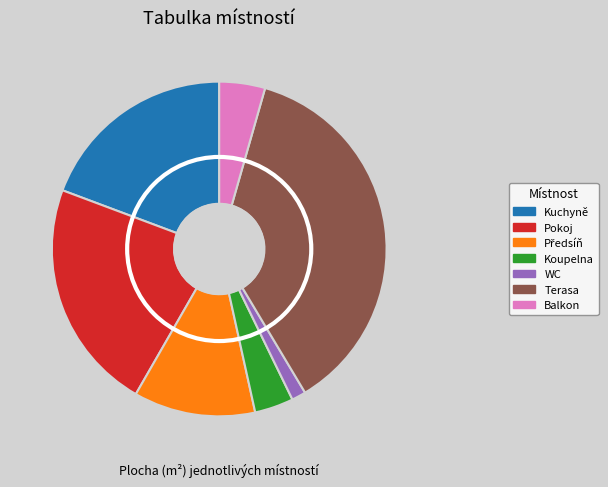

What is the change in value from Pokoj to Balkon?

-13.7